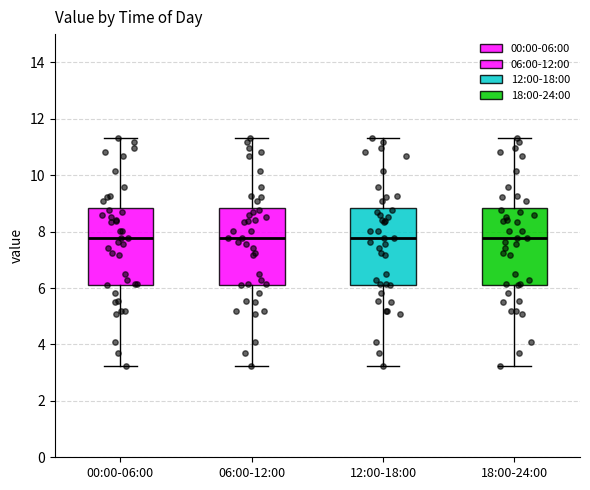

Where does the lower whisker of the box for 18:00-24:00 end on the y-axis? The values are not printed on the chart, so give them approximately, as read against the axis.

3.2